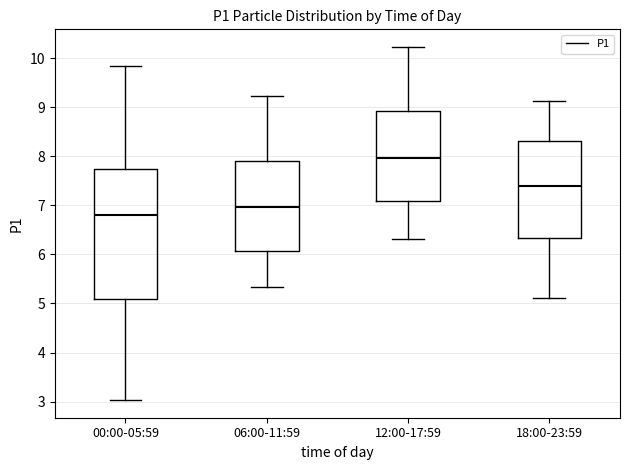

Reading left to right, transcribe this box plot: for each box, give where its median line is, the range the box spans, and where its two whiskers end, as read against the y-axis. The values are not printed on the chart, so give them approximately, as read against the axis.

00:00-05:59: median 6.8, box 5.1 to 7.7, whiskers 3.0 to 9.9
06:00-11:59: median 7.0, box 6.1 to 7.9, whiskers 5.3 to 9.2
12:00-17:59: median 8.0, box 7.1 to 8.9, whiskers 6.3 to 10.2
18:00-23:59: median 7.4, box 6.3 to 8.3, whiskers 5.1 to 9.1